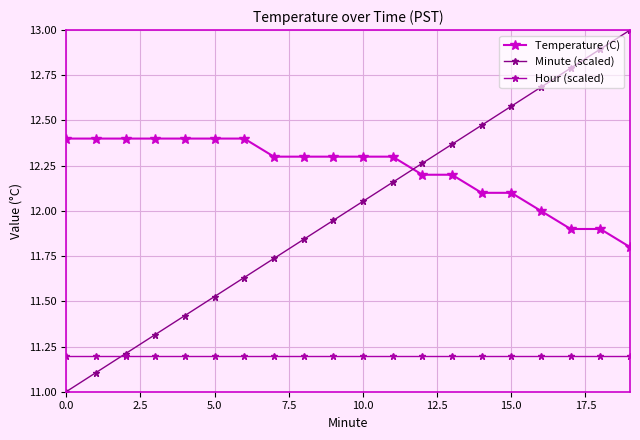

Rank the series by their average value, from lowest to highest.

Hour (scaled), Minute (scaled), Temperature (C)